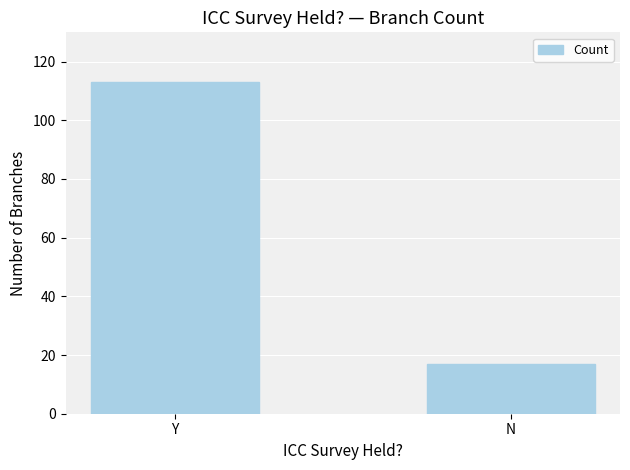

How many values are below 113?

1